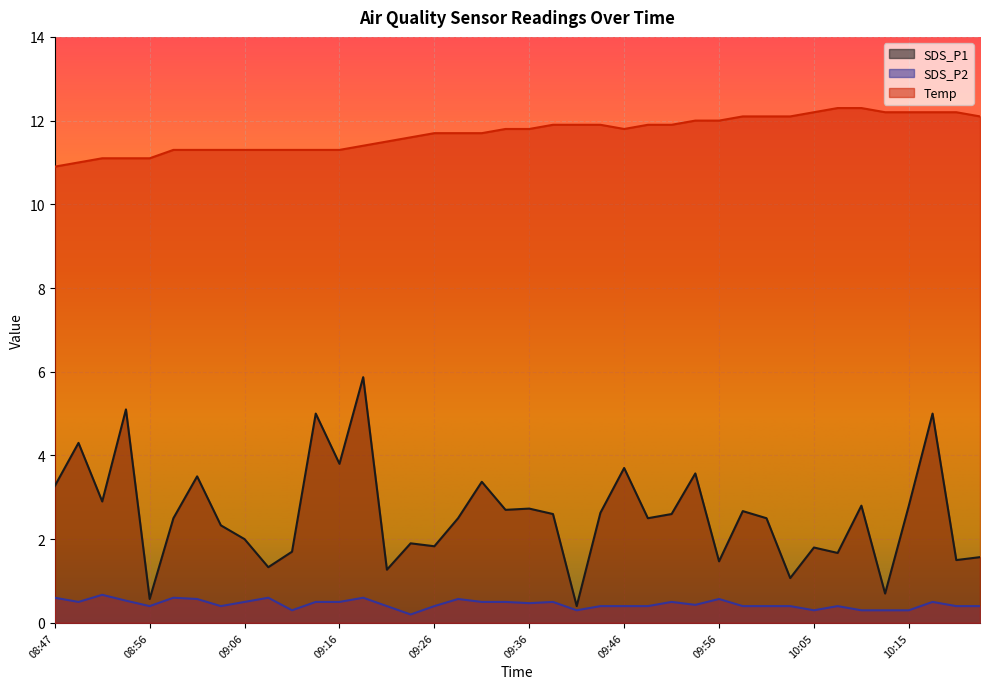

True or false: SDS_P1 and SDS_P2 cross at least once.

False